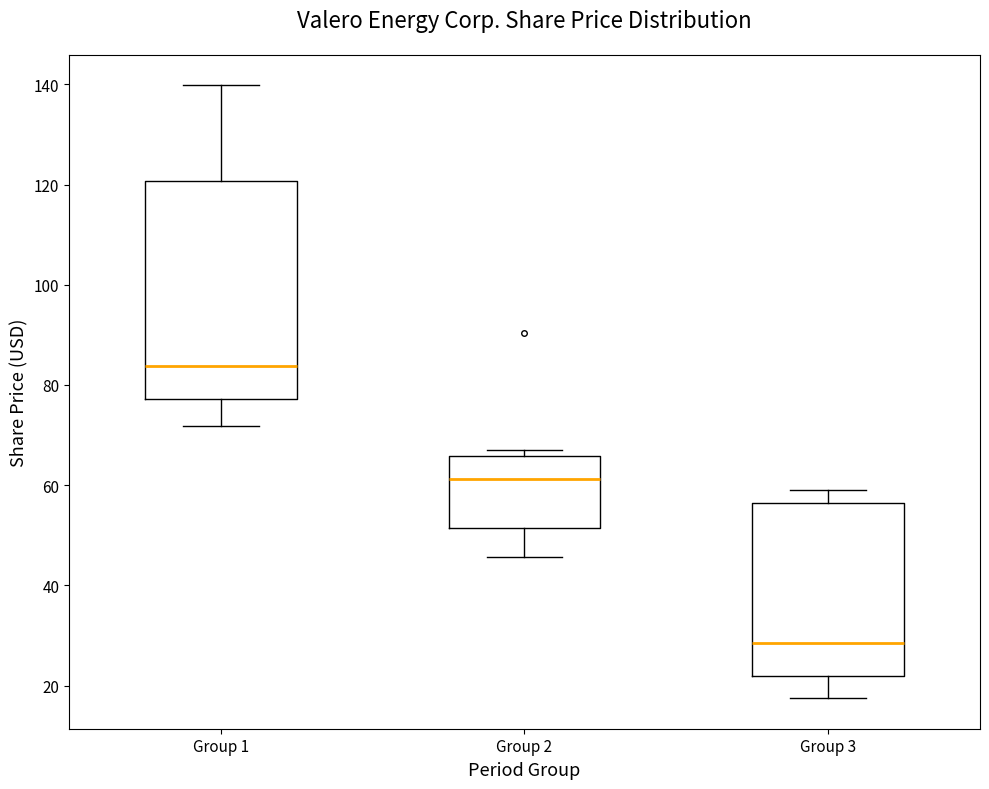

Reading left to right, read every box against the y-axis: the position of its median line, the range the box covers, and the ends of its whiskers. The values are not printed on the chart, so give them approximately, as read against the axis.

Group 1: median 84, box 78 to 120, whiskers 72 to 140
Group 2: median 62, box 52 to 66, whiskers 46 to 68
Group 3: median 28, box 22 to 56, whiskers 18 to 60